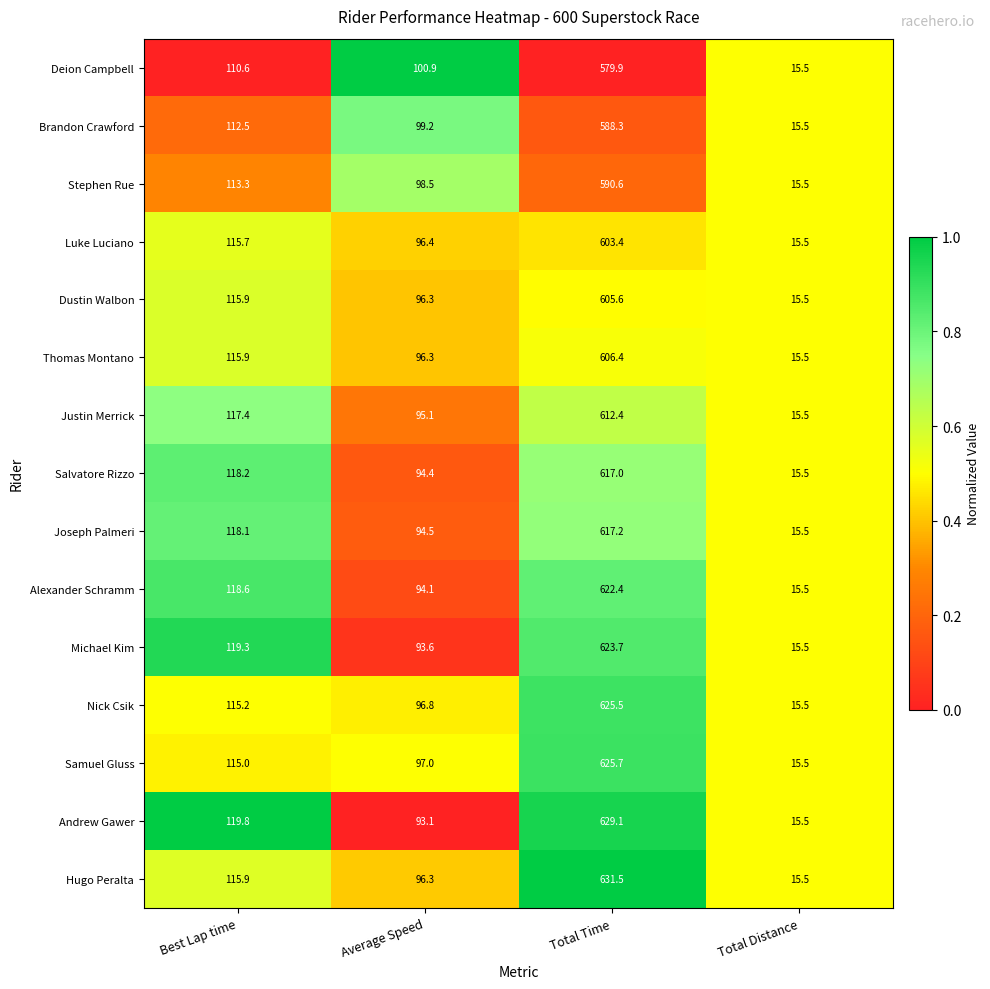

At which label does Alexander Schramm reach its minimum?

Total Distance